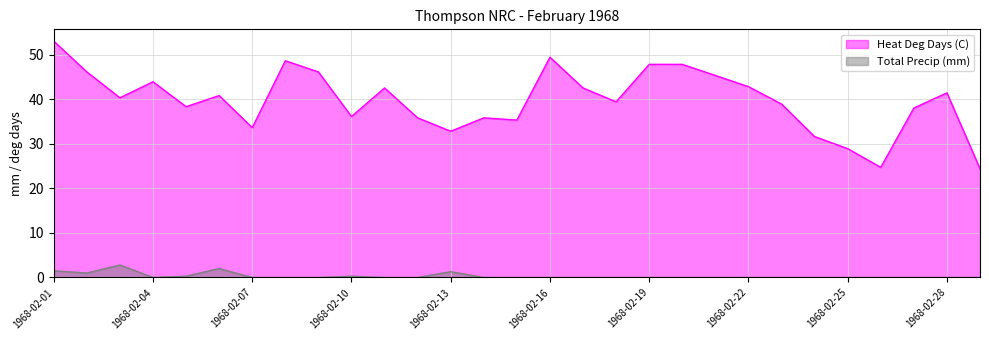

Where is the first local minimum for Total Precip (mm)?

1968-02-02